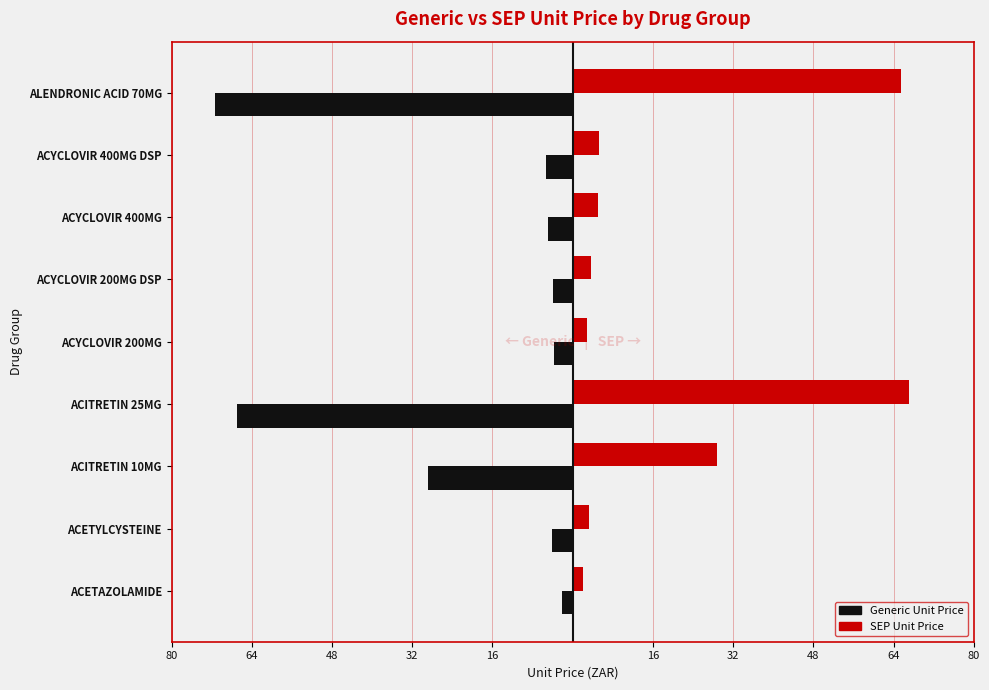

What are all the series names shown in the legend?

Generic Unit Price, SEP Unit Price